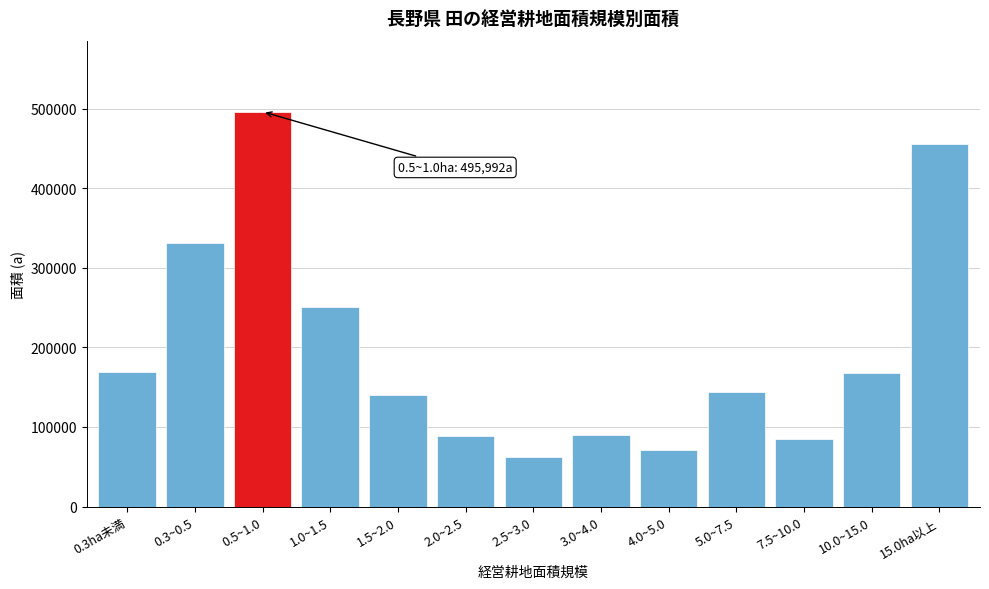

What is the label of the 10th bar from the right?

1.0~1.5